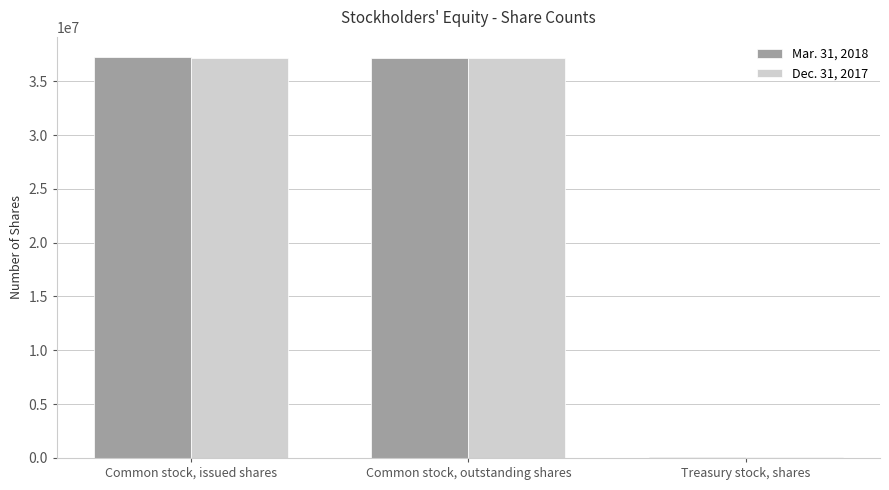

Count the number of data series in this chart.

2